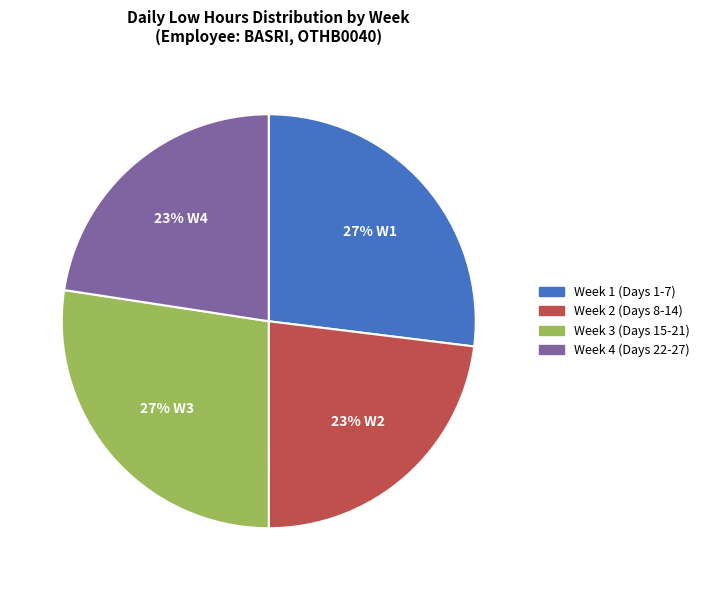

To the nearest percent, what is the average slice percentage?

25%